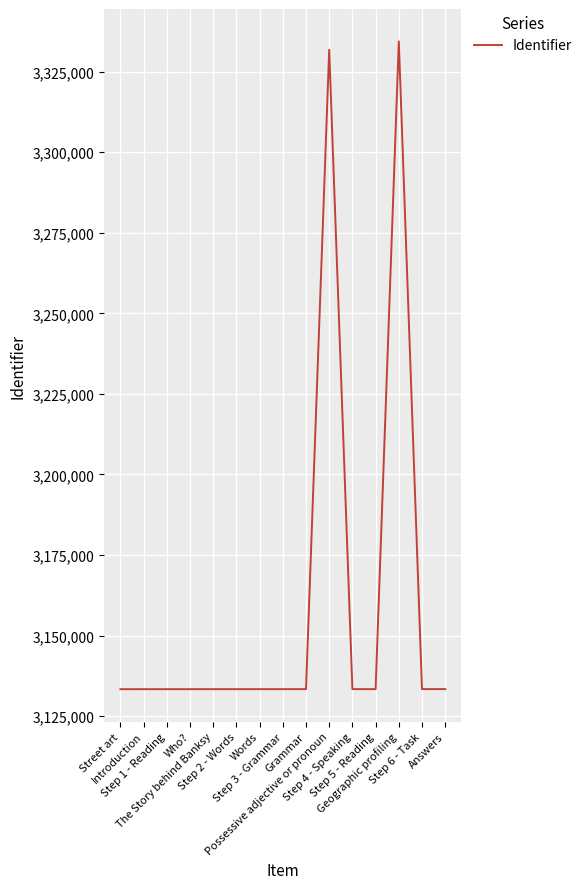

What is the smallest value displayed?

3133372